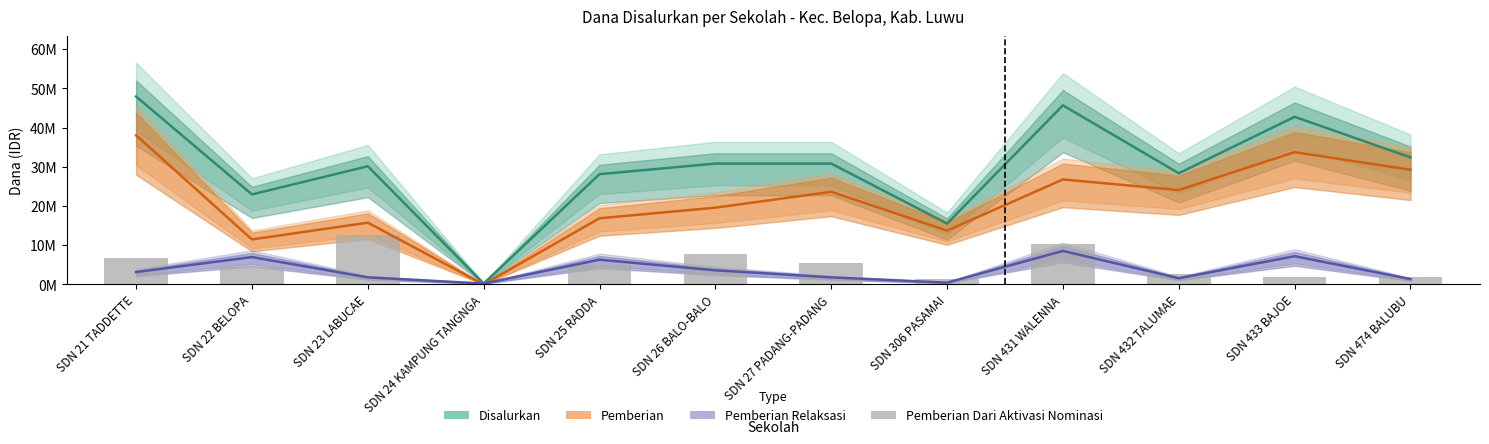

At which label is Pemberian Relaksasi closest to 4387500?

SDN 26 BALO-BALO